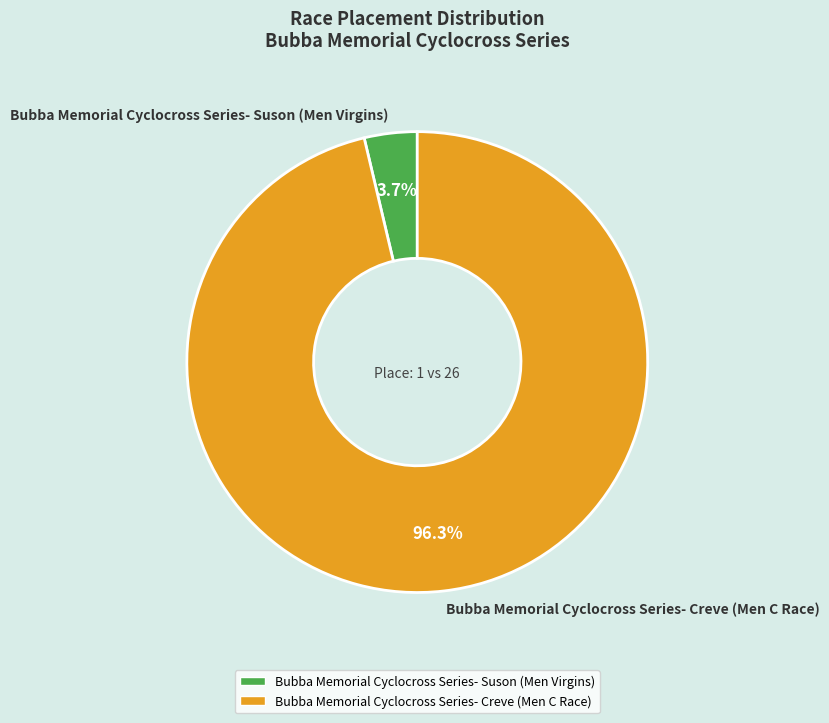

Which has a higher value, Bubba Memorial Cyclocross Series- Creve (Men C Race) or Bubba Memorial Cyclocross Series- Suson (Men Virgins)?

Bubba Memorial Cyclocross Series- Creve (Men C Race)